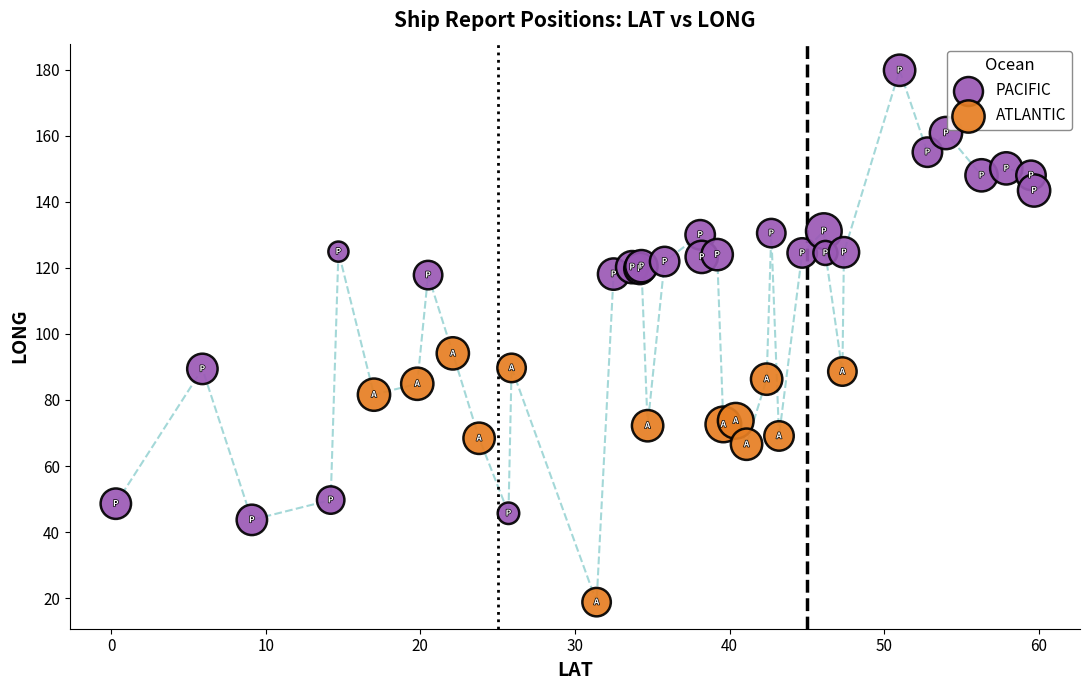

Which series reaches the minimum Y coordinate?

ATLANTIC